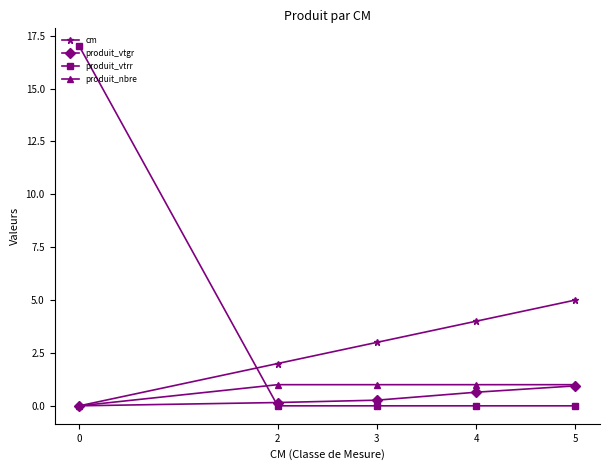

Is it true that produit_vtrr equals 17.0 at 0?

True